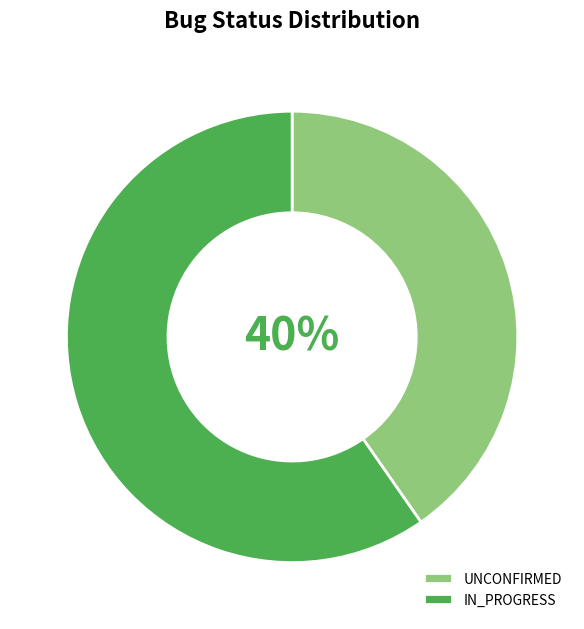

Combined, do UNCONFIRMED and IN_PROGRESS account for over 50%?

Yes